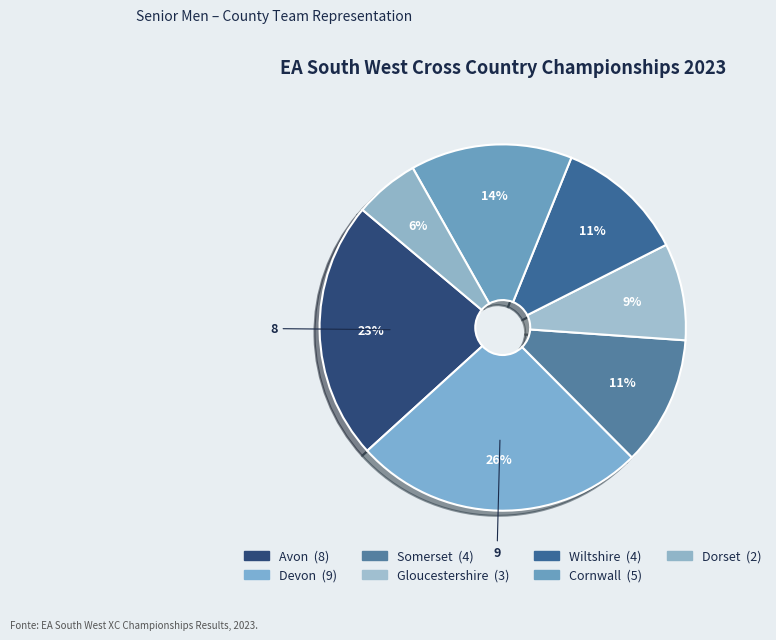

The Devon slice represents 26% of the pie. True or false?

True